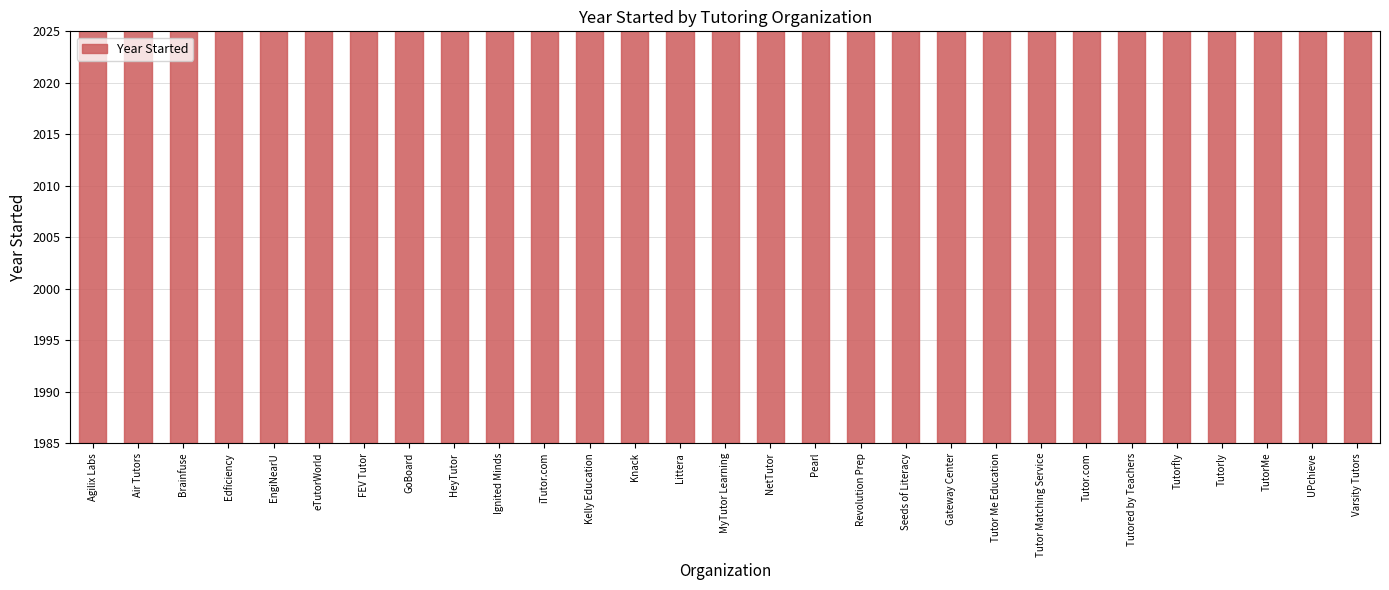

What is the label of the 22nd bar from the left?

Tutor Matching Service